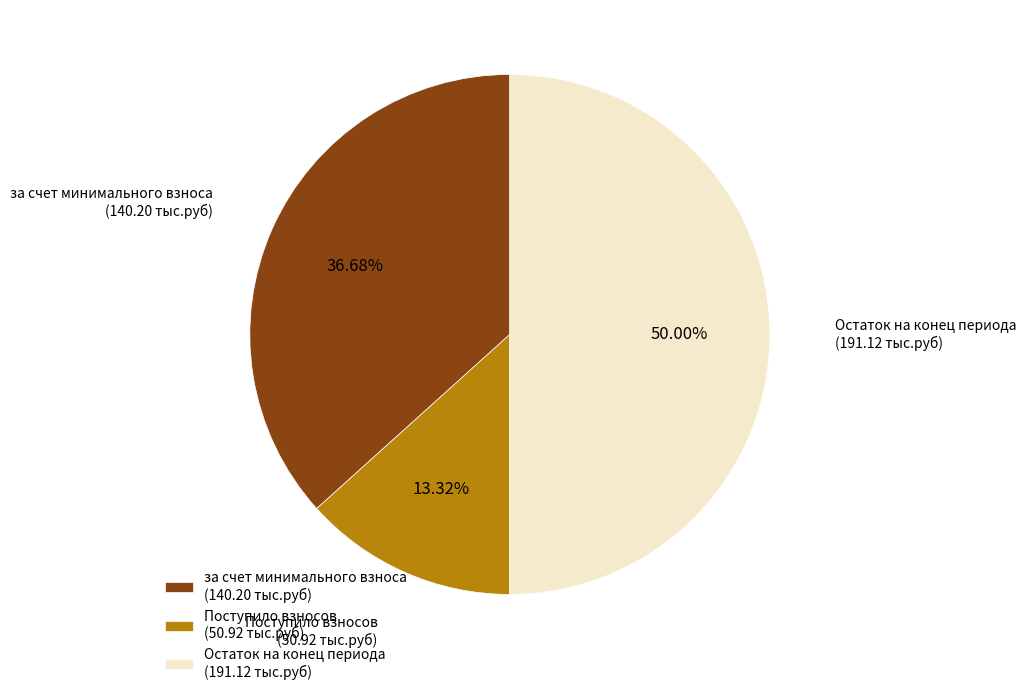

Does Поступило взносов (50.92 тыс.руб) represent more than half of the total?

No